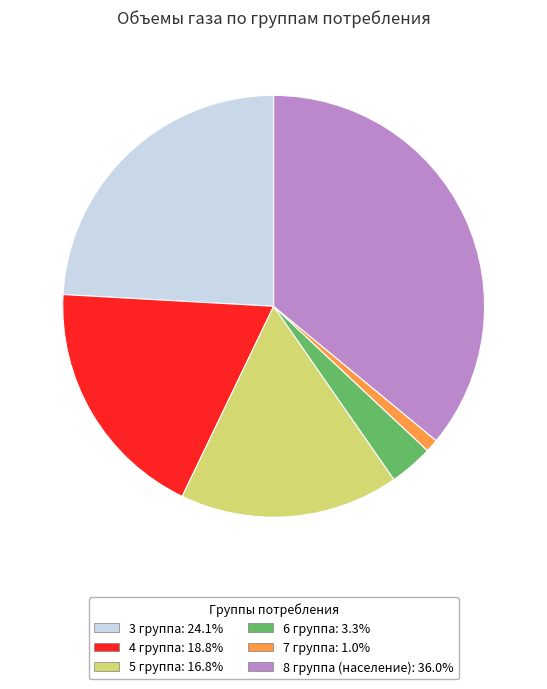

How many slices are in this pie chart?

6